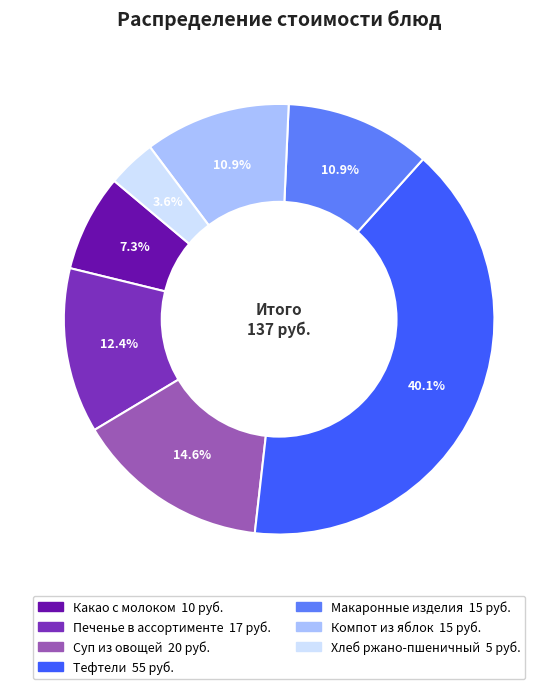

Approximately how many times larger is the value at Какао с молоком compared to Хлеб ржано-пшеничный?

2.0